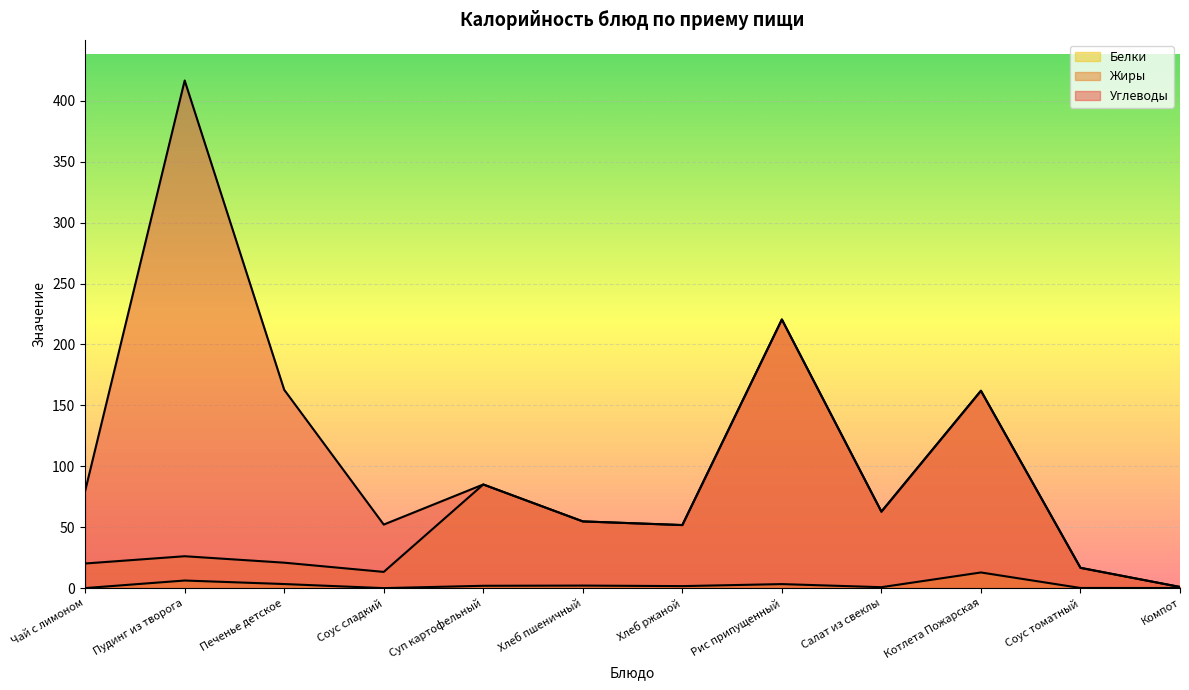

What is the difference between the second highest and second lowest values in the Жиры series?

148.6